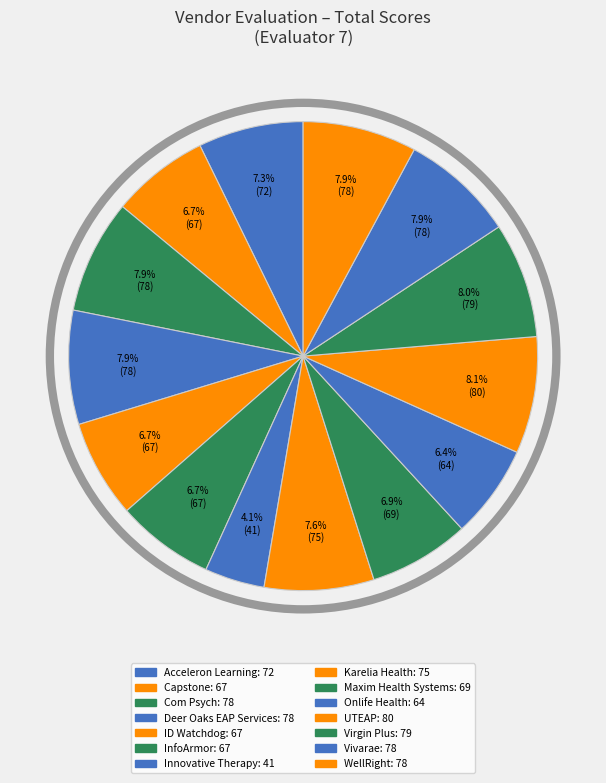

Is there a majority slice in this chart?

No